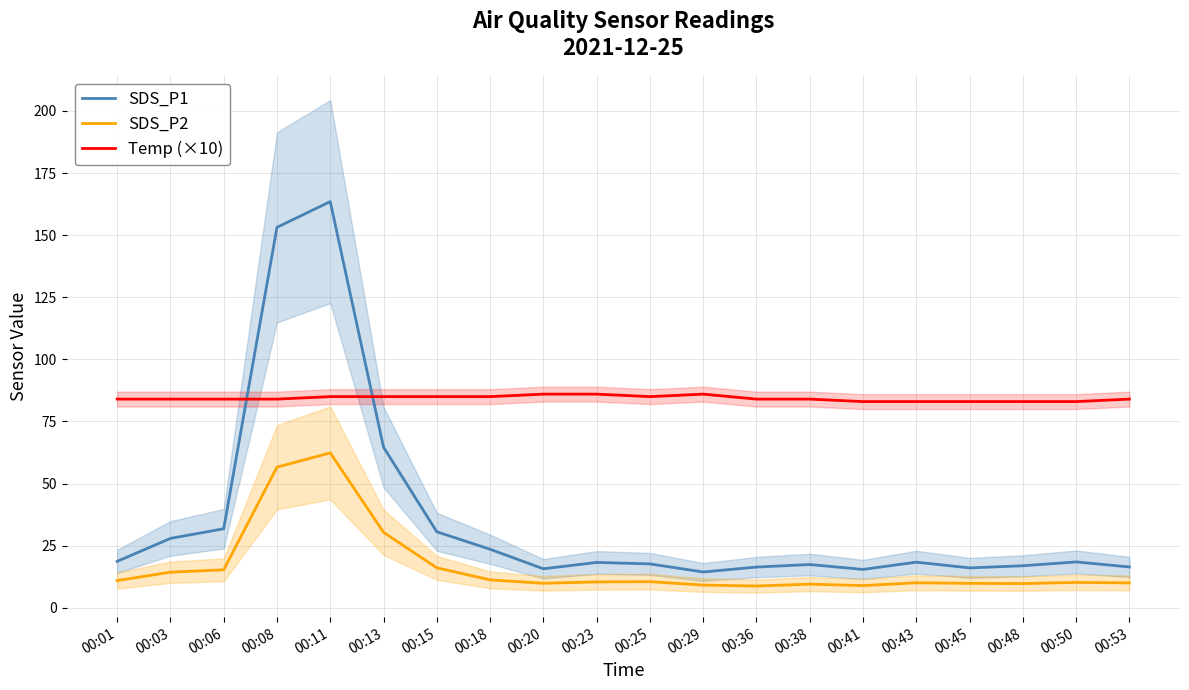

Which series has the widest spread of values?

SDS_P1